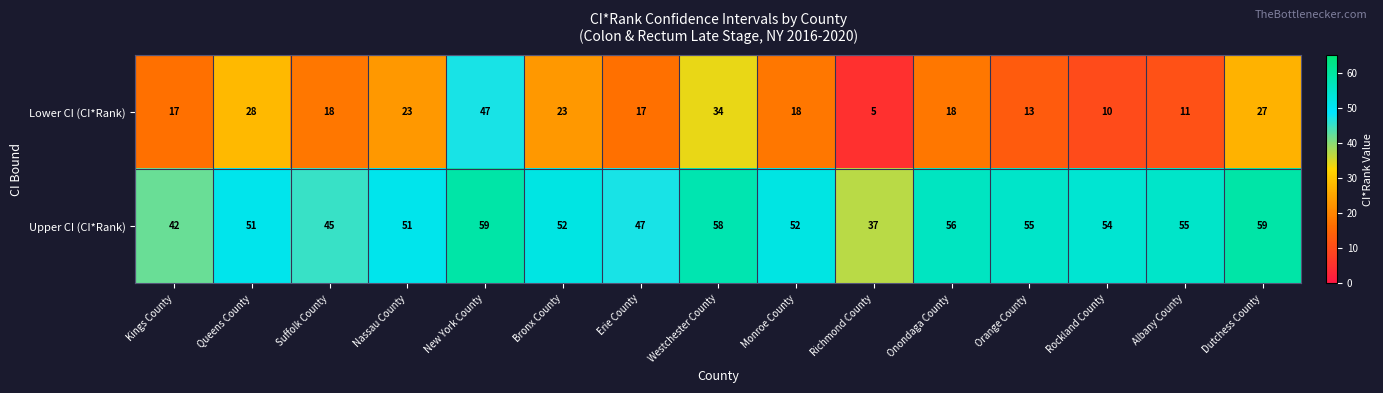

What is the smallest value displayed?

5